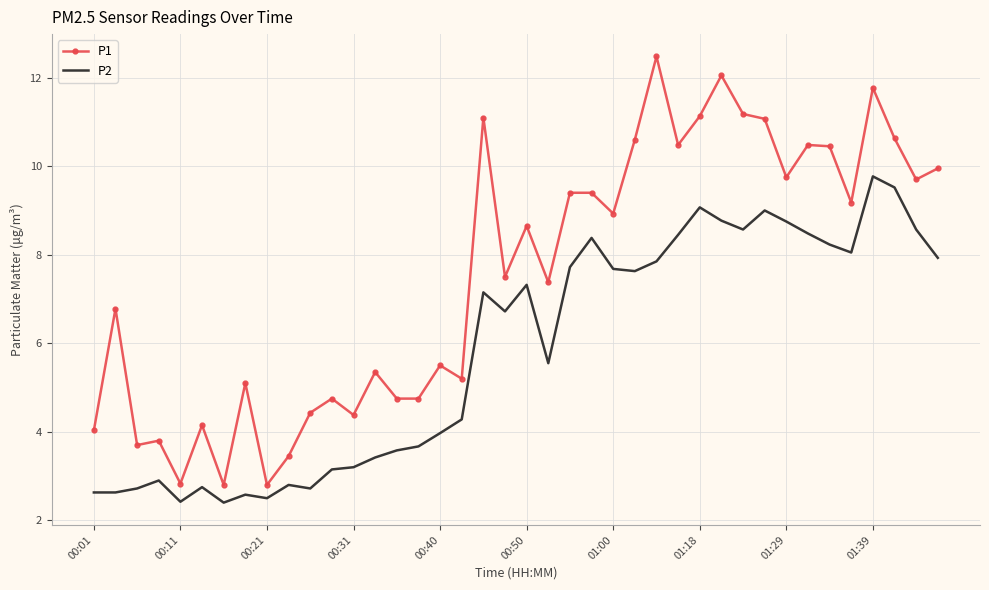

At how many categories does at least one series exceed 2?

40